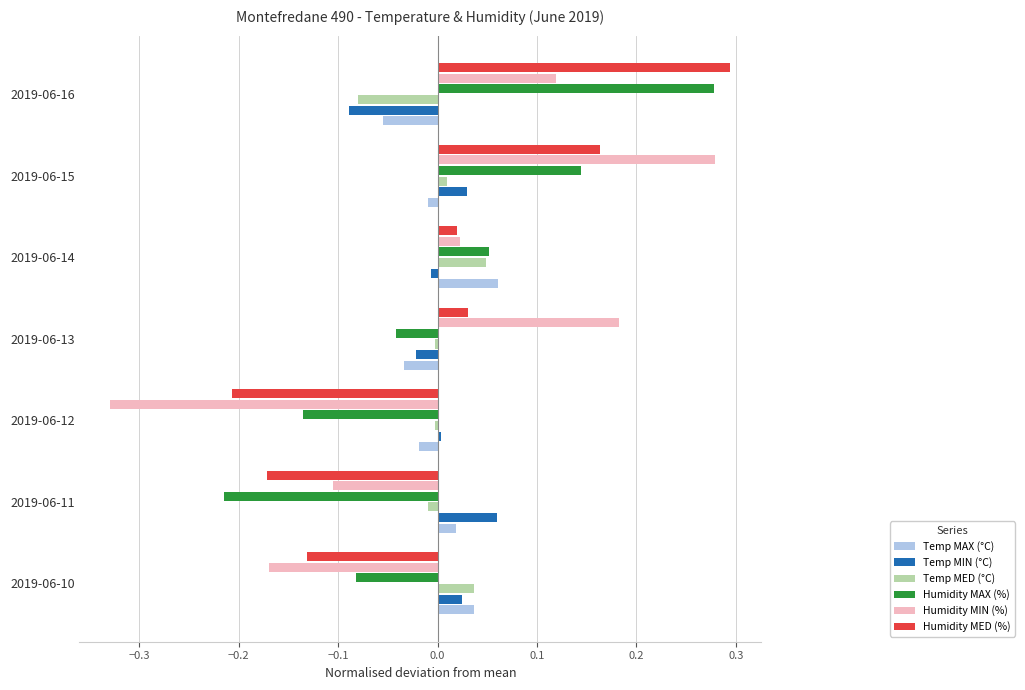

At which category is the sum across all series the highest?

2019-06-15